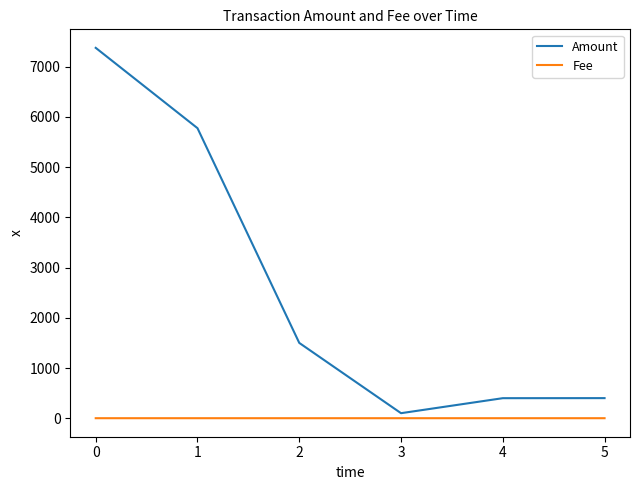

True or false: Fee has more than 2 interior local peaks.

False